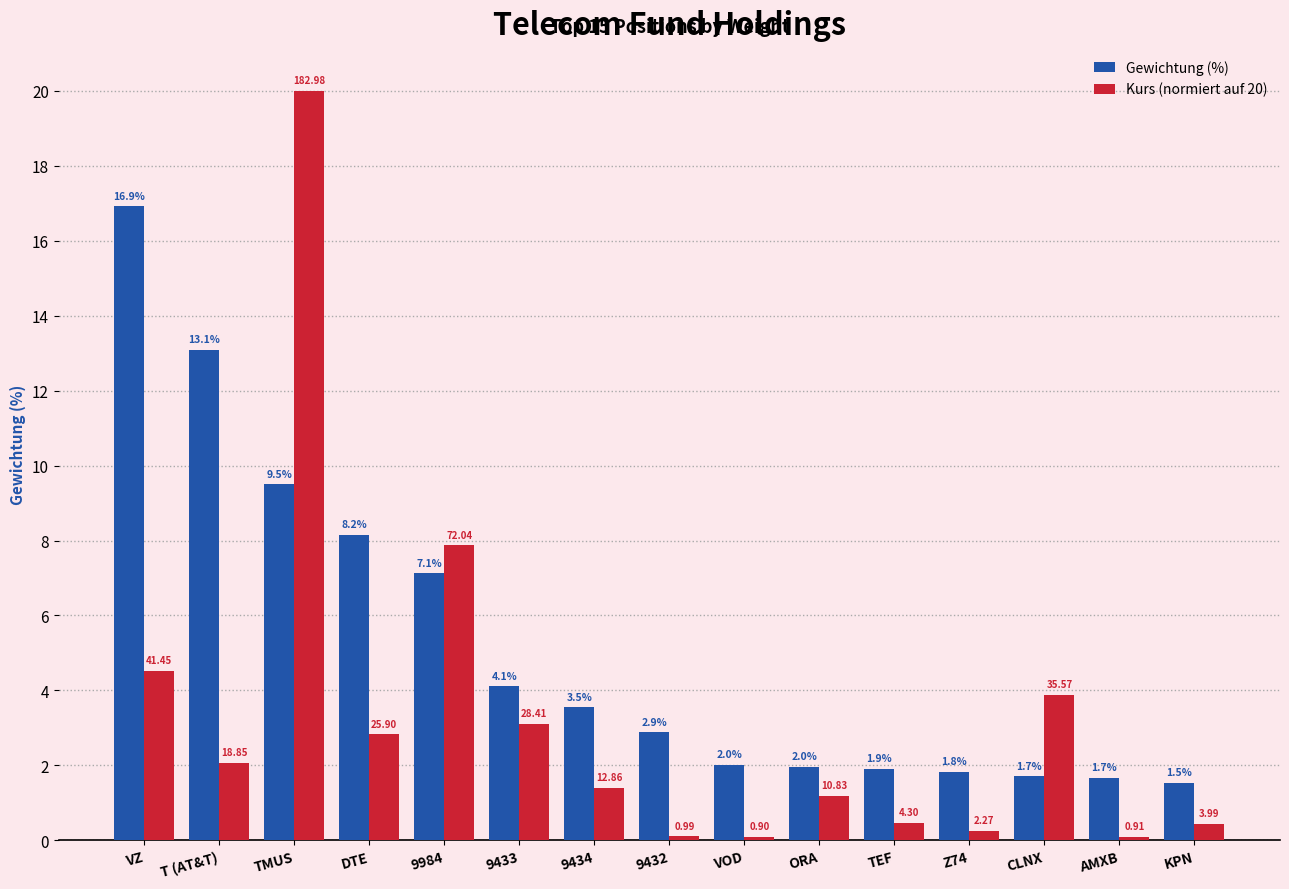

What is the sum of the Kurs (normiert auf 20) values at T (AT&T) and 9984?

9.9